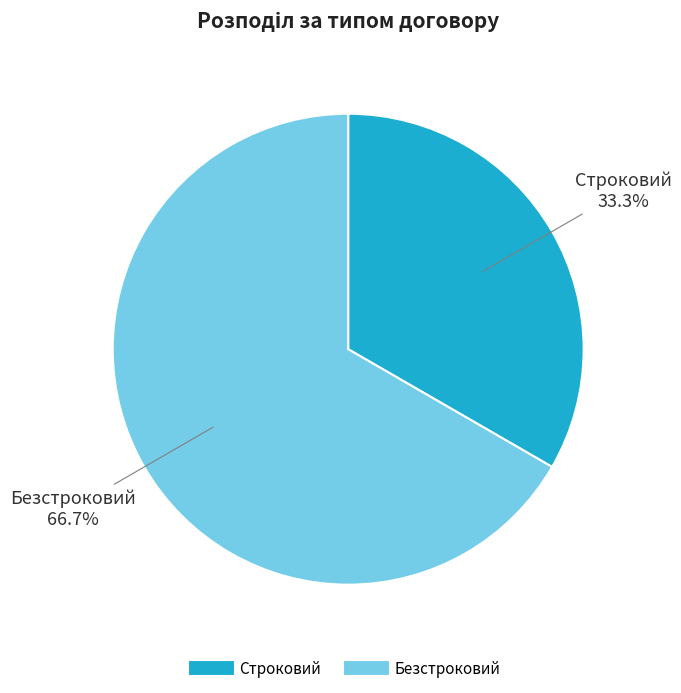

Which slice is the smallest?

Строковий